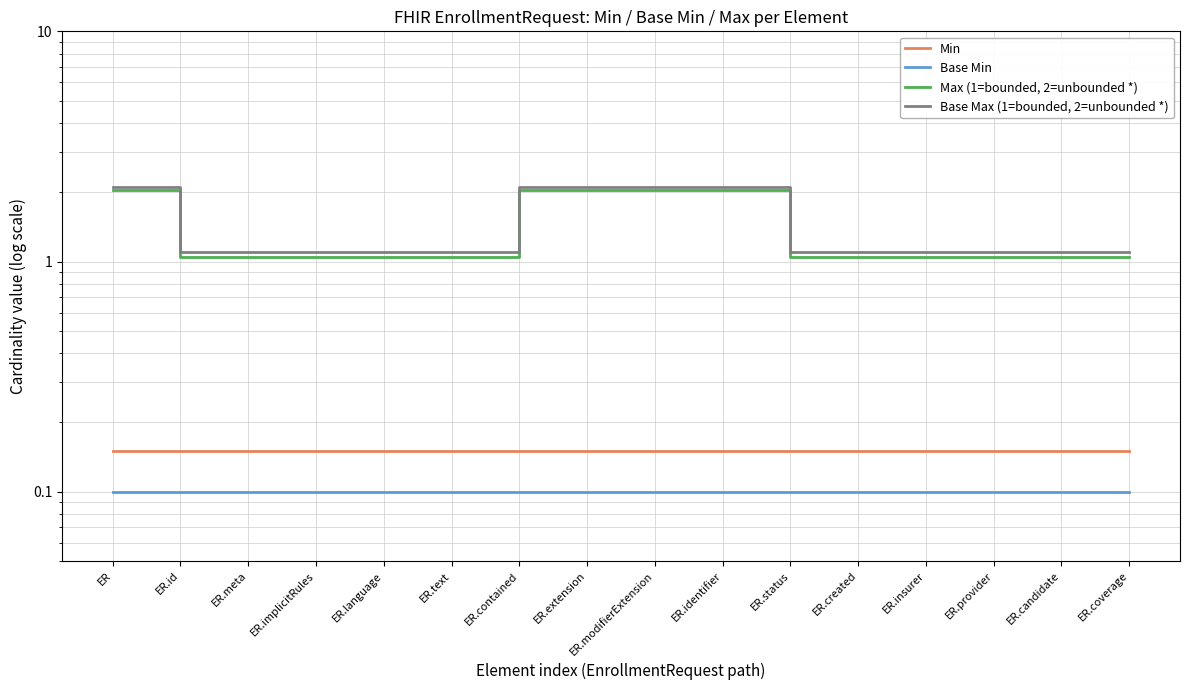

True or false: Min has more than 2 interior local peaks.

False